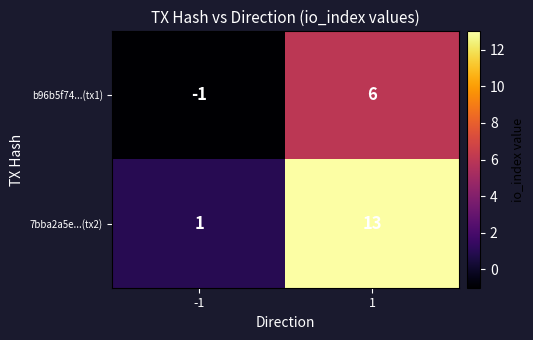

What is the spread (max minus min) of values at 1?

7